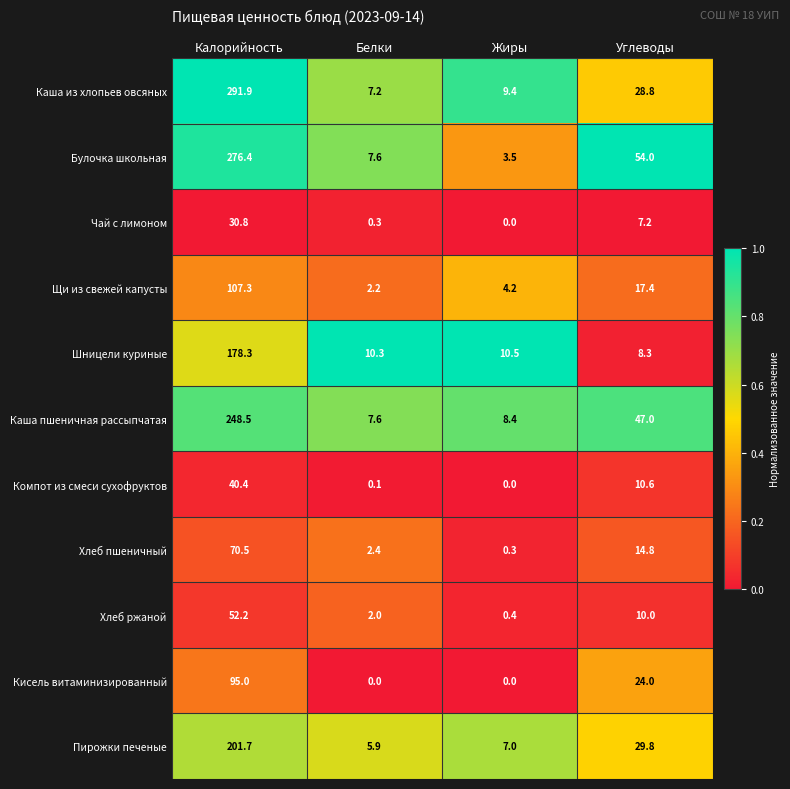

How many categories are shown in the chart?

4